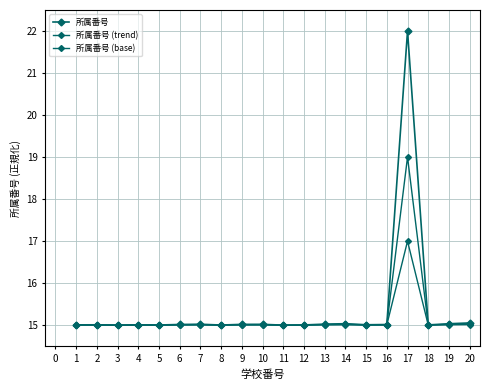

How many interior local peaks does the 所属番号 series have?

6